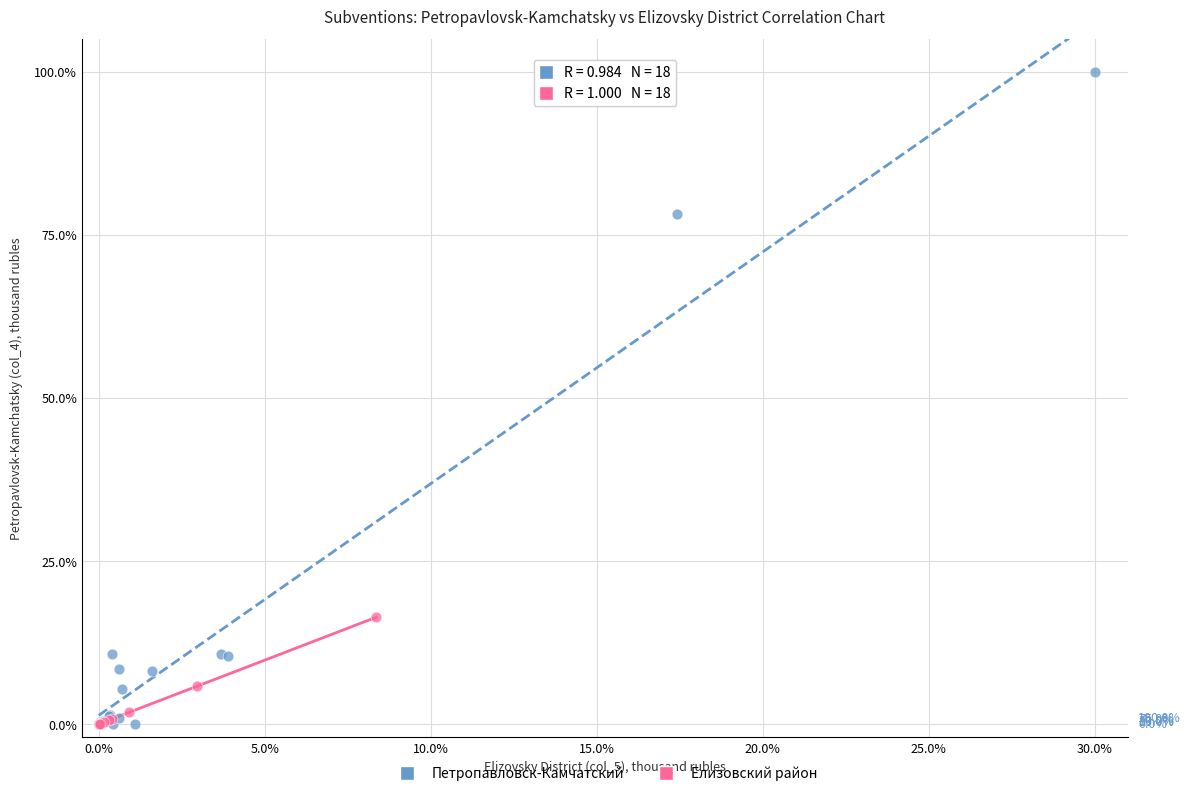

Which series reaches the maximum Y coordinate?

Петропавловск-Камчатский